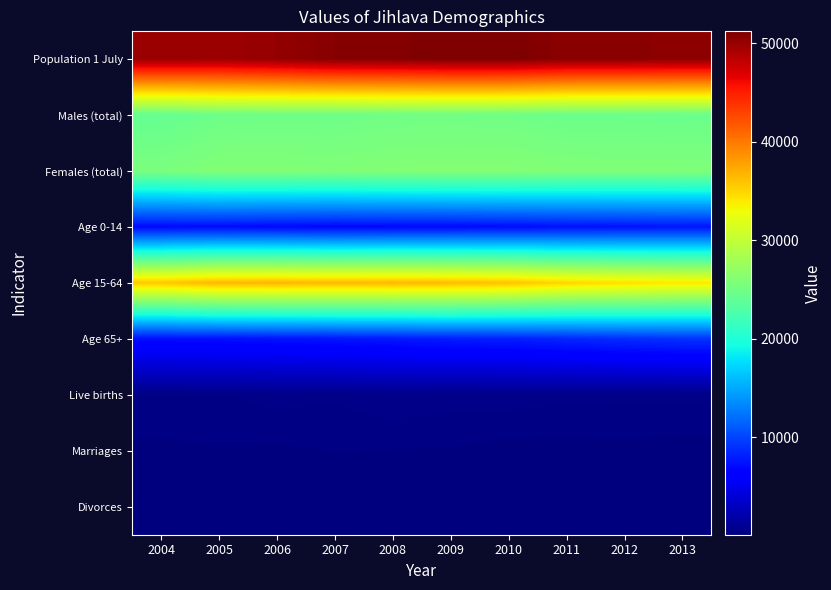

Which label corresponds to the largest value in the chart?

2009